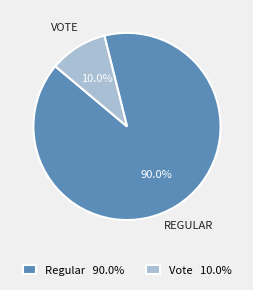

What is the largest slice in the pie chart?

Regular